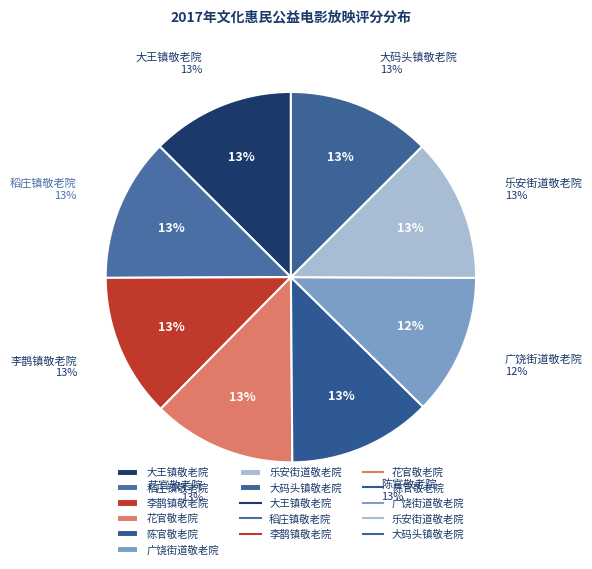

To the nearest percent, what percentage of the pie is 大码头镇敬老院?

13%